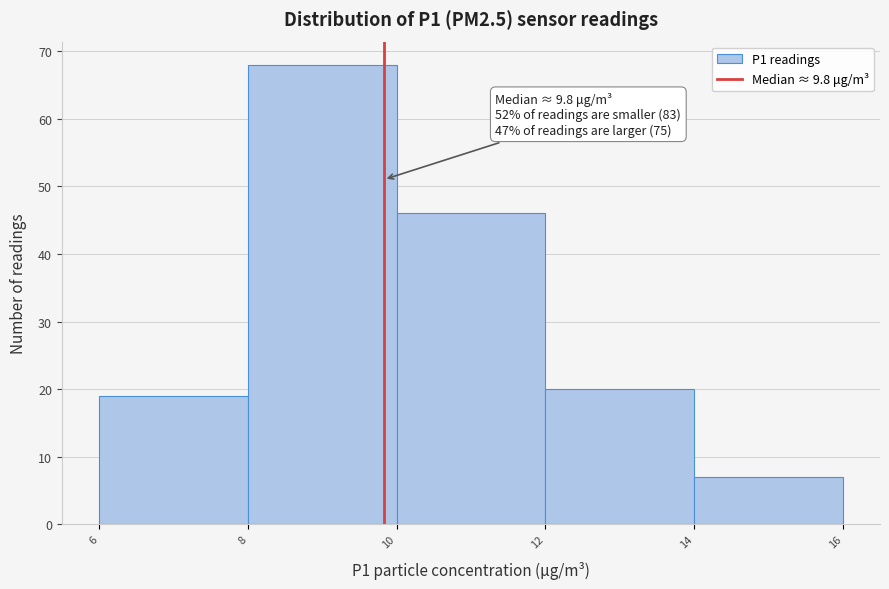

Which range on the x-axis has the tallest bar?

8 to 10